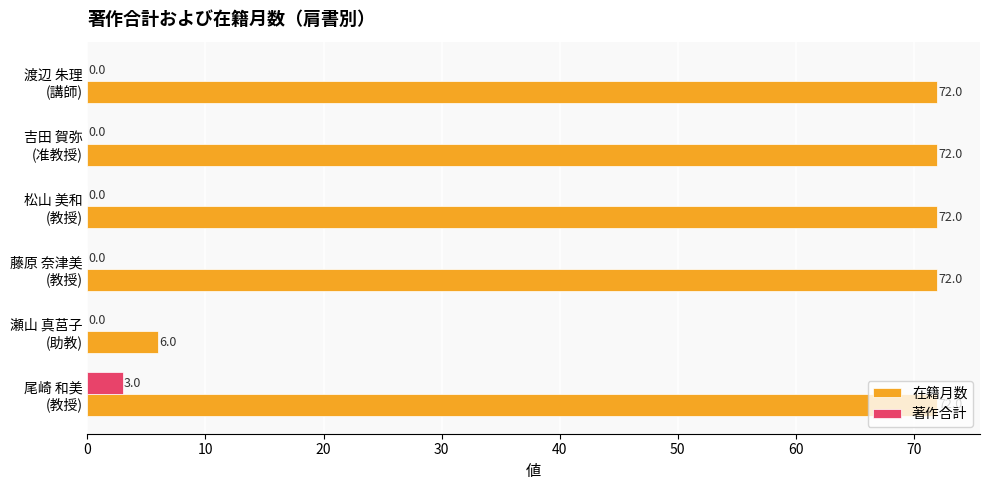

Which series has the largest range (max minus min)?

在籍月数